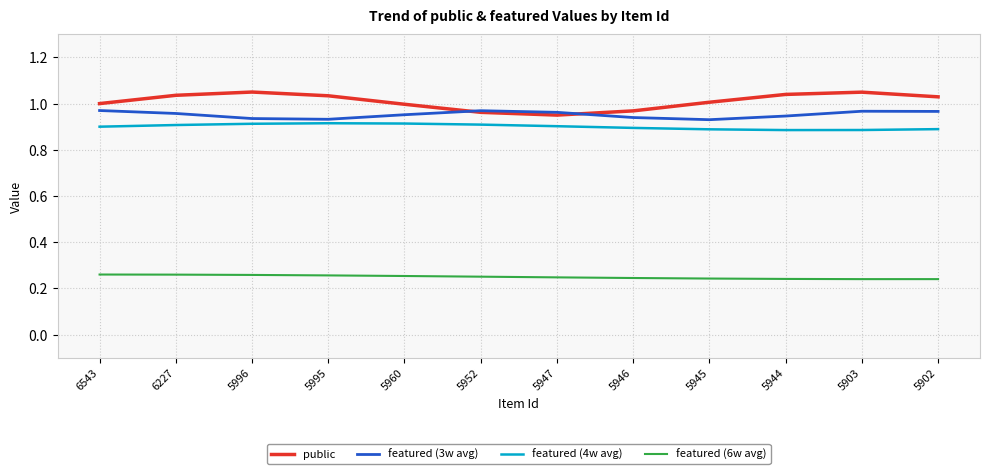

How many series are shown in this chart?

4